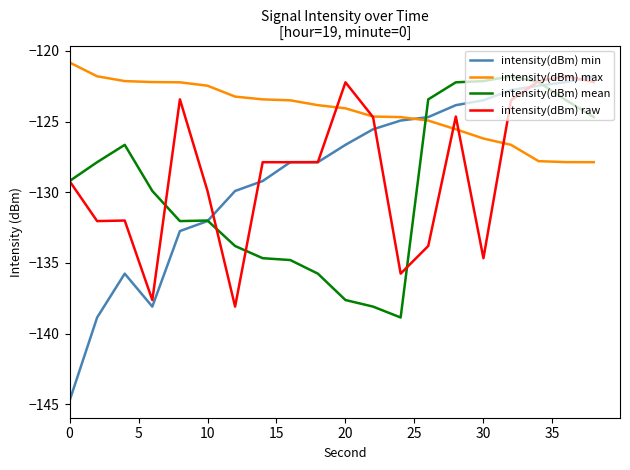

What is the average value of the intensity(dBm) min series?

-128.8